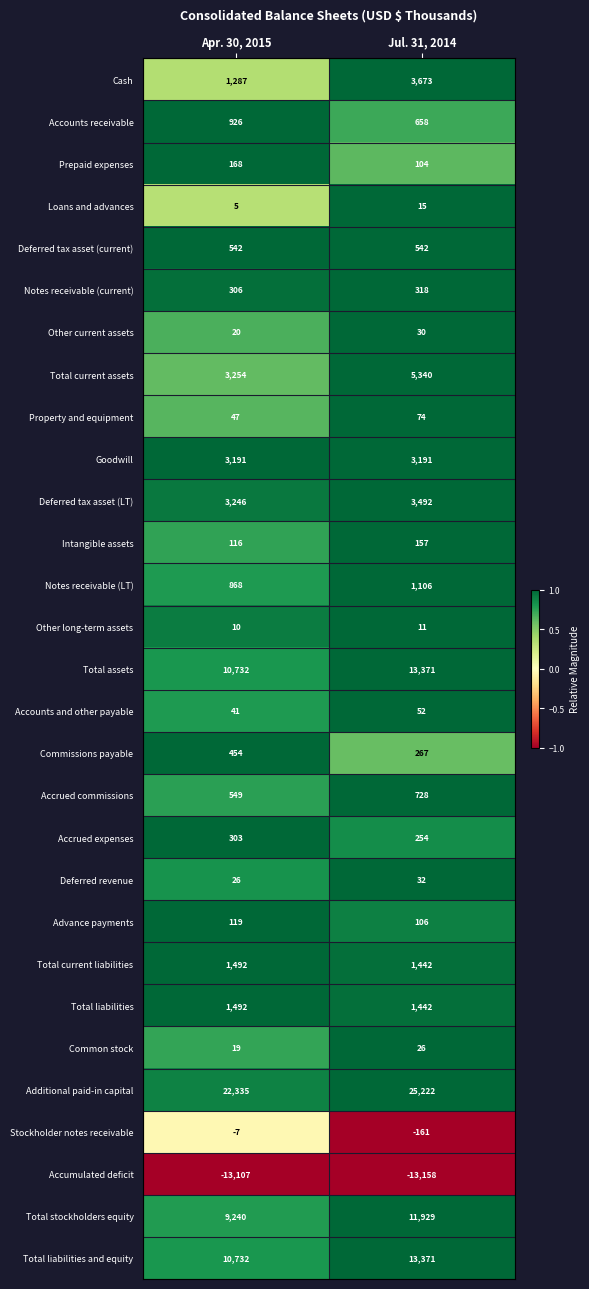

What is the average value of the Deferred tax asset (LT) series?

3369